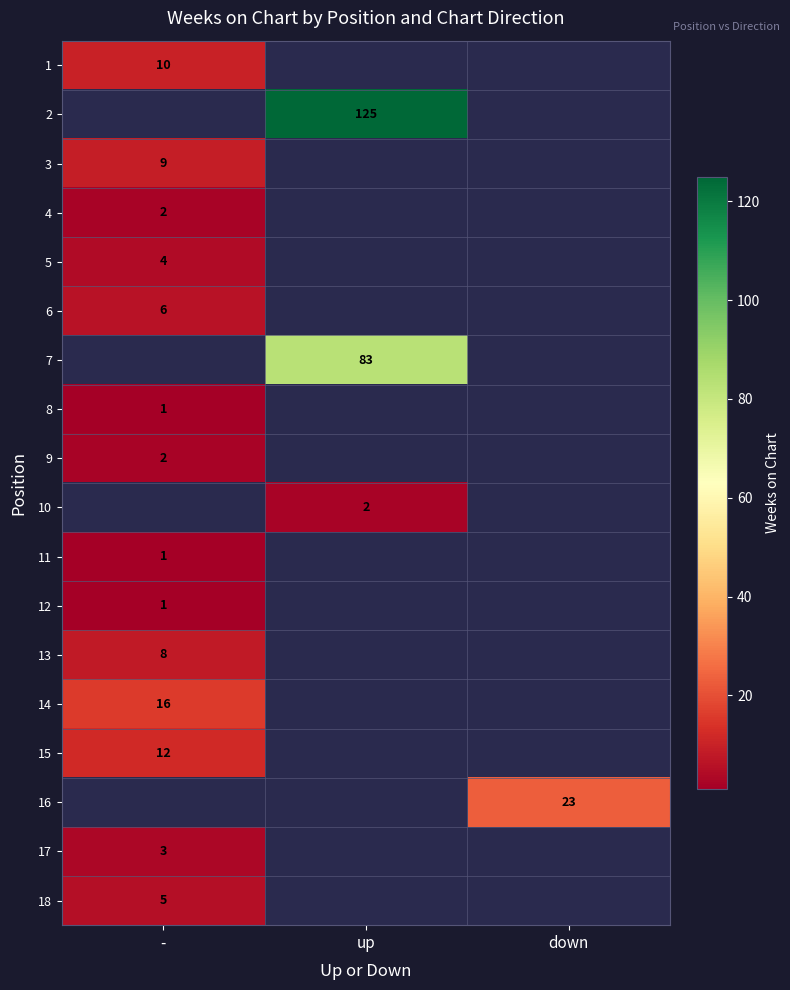

Which category has the highest value in the 2 series?

-